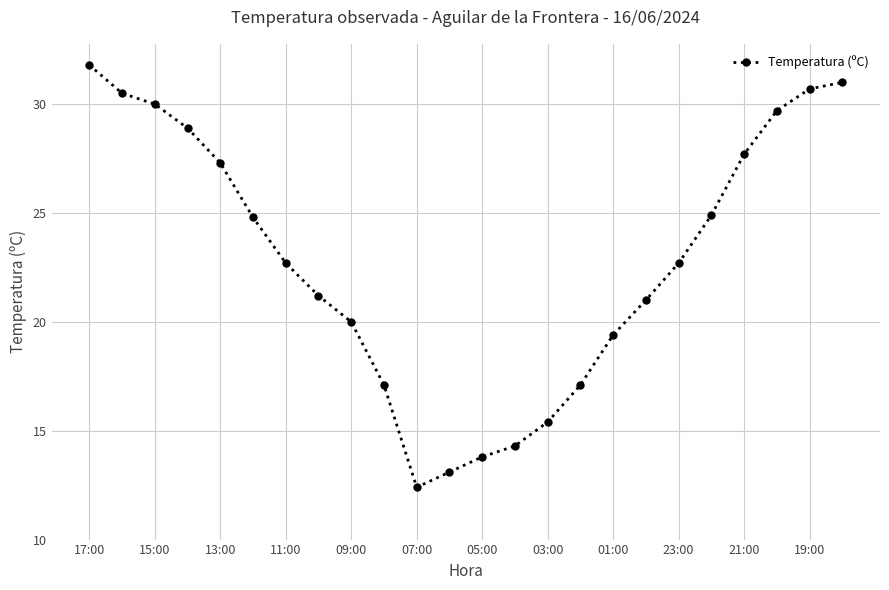

How many data points are less than 22?

11